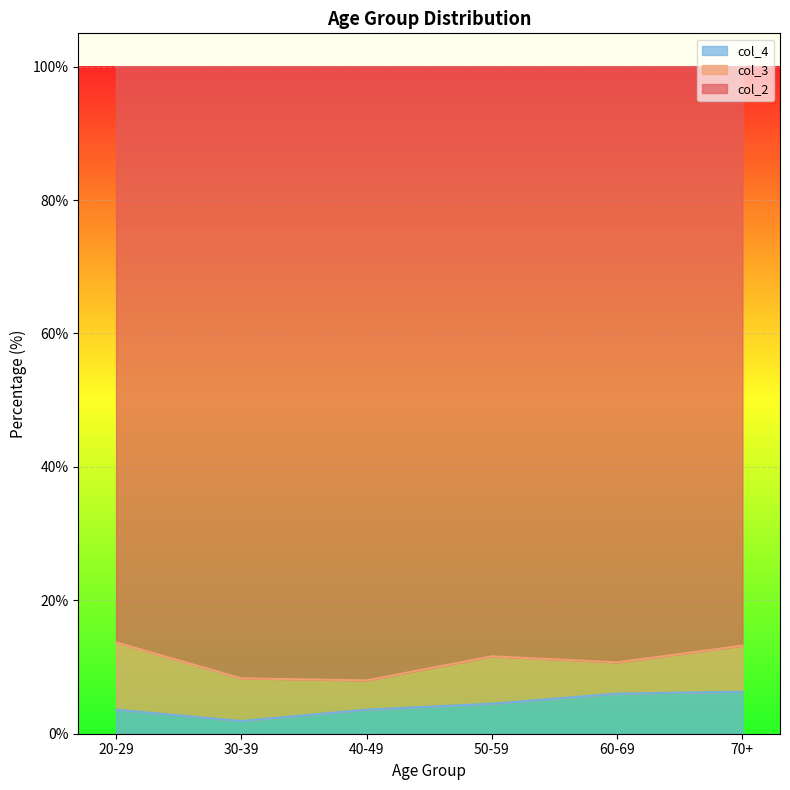

What are all the series names shown in the legend?

col_4, col_3, col_2